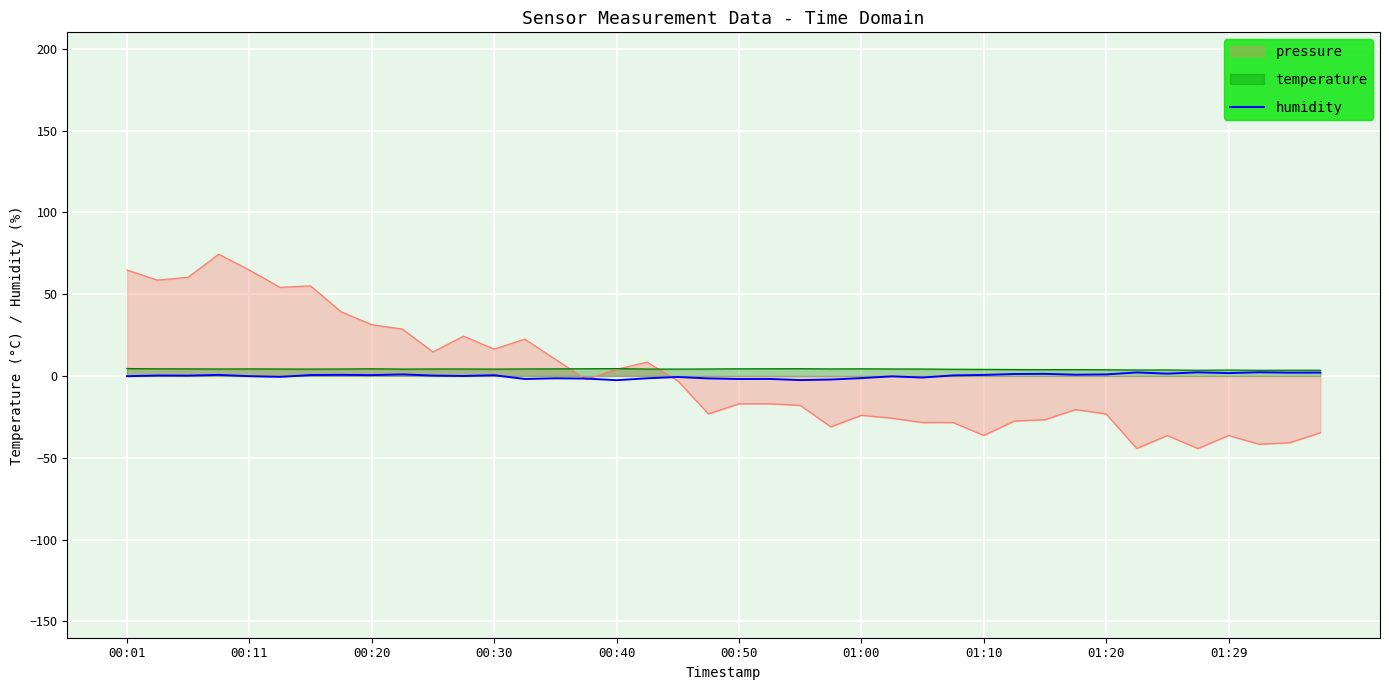

Which series has the largest range (max minus min)?

pressure